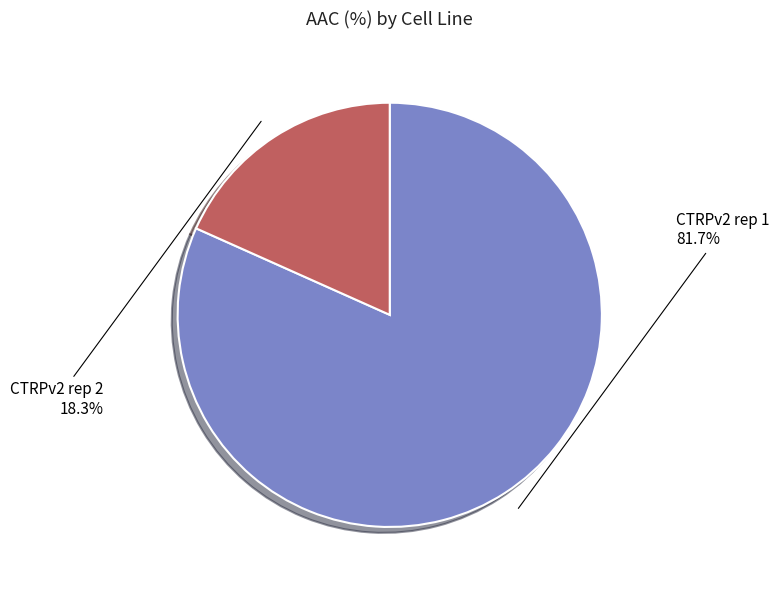

Approximately how many times larger is the value at CTRPv2 rep 2 compared to CTRPv2 rep 1?

0.2